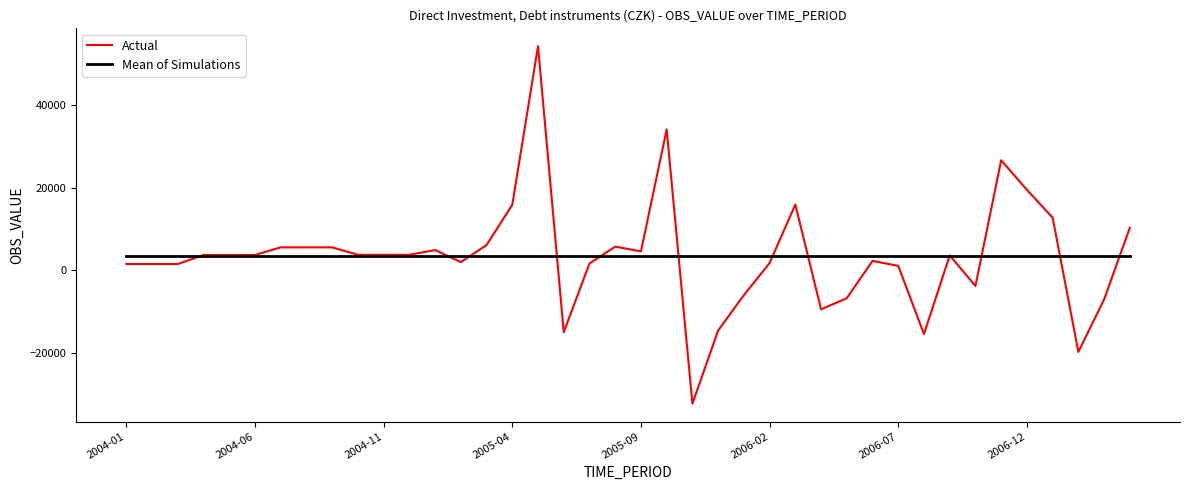

Rank the series by their maximum value, from highest to lowest.

Actual, Mean of Simulations